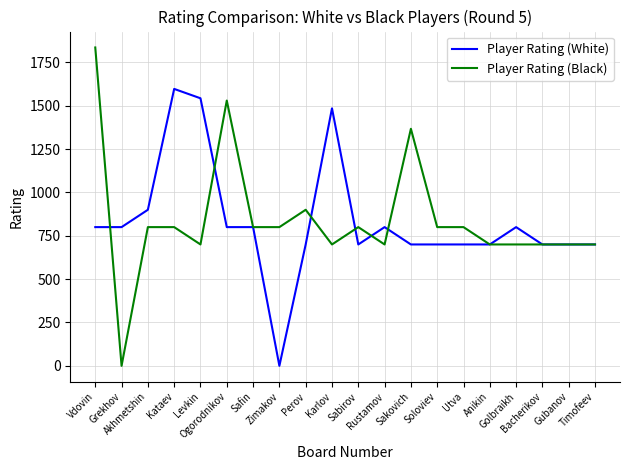

What is the maximum value shown in the chart?

1836